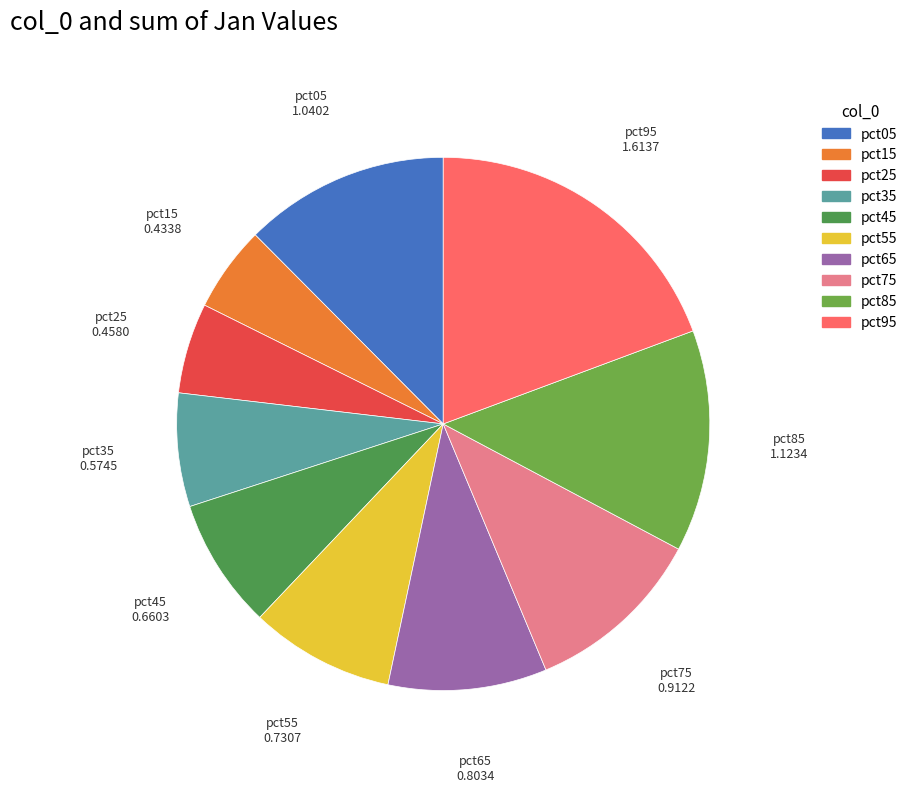

True or false: pct45 accounts for 14% of the total.

False